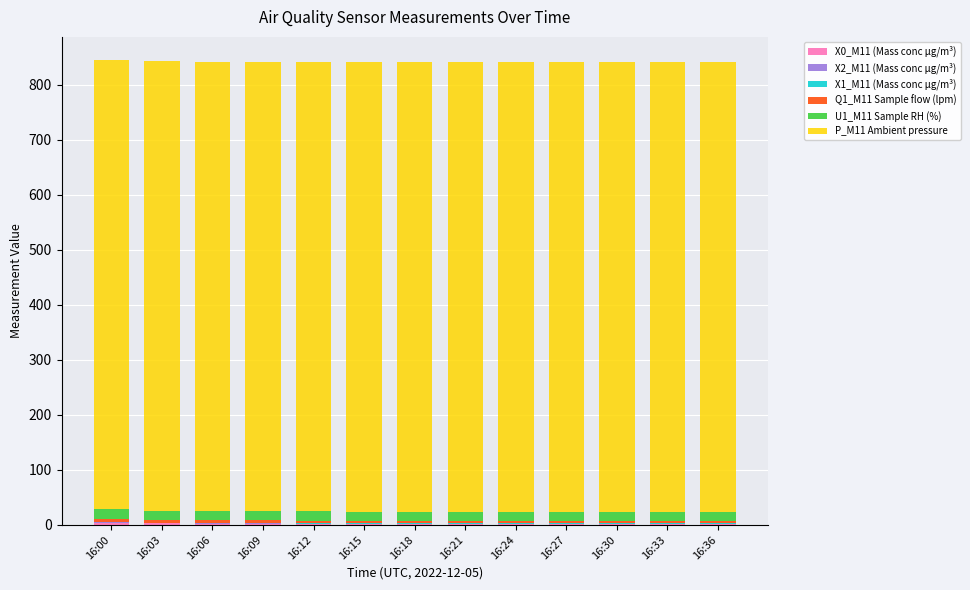

List the labels in order of X1_M11 (Mass conc μg/m³) value, smallest first.

16:33, 16:36, 16:30, 16:27, 16:24, 16:06, 16:21, 16:00, 16:03, 16:09, 16:12, 16:18, 16:15